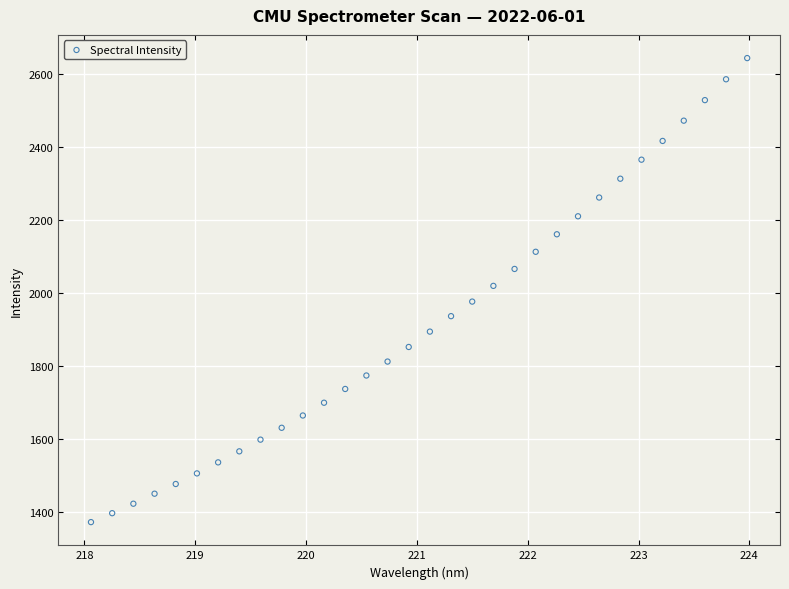

What is the range of X values (max minus min)?

5.9